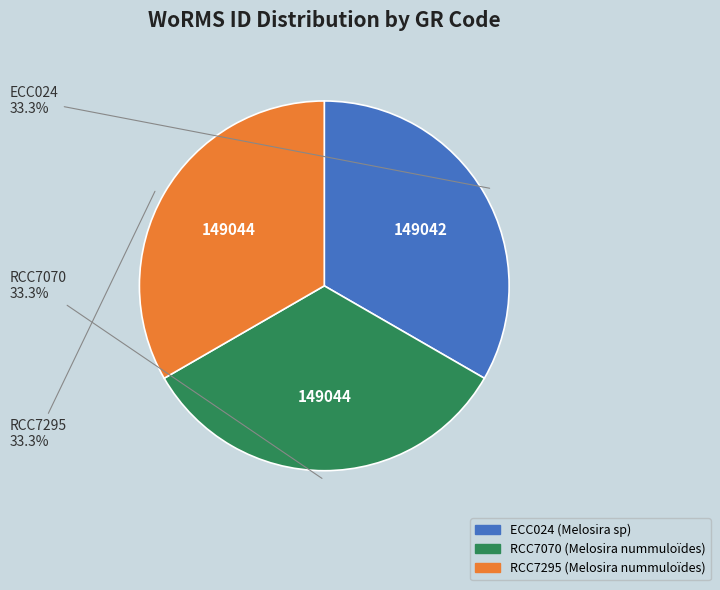

Does any single category account for the majority?

No